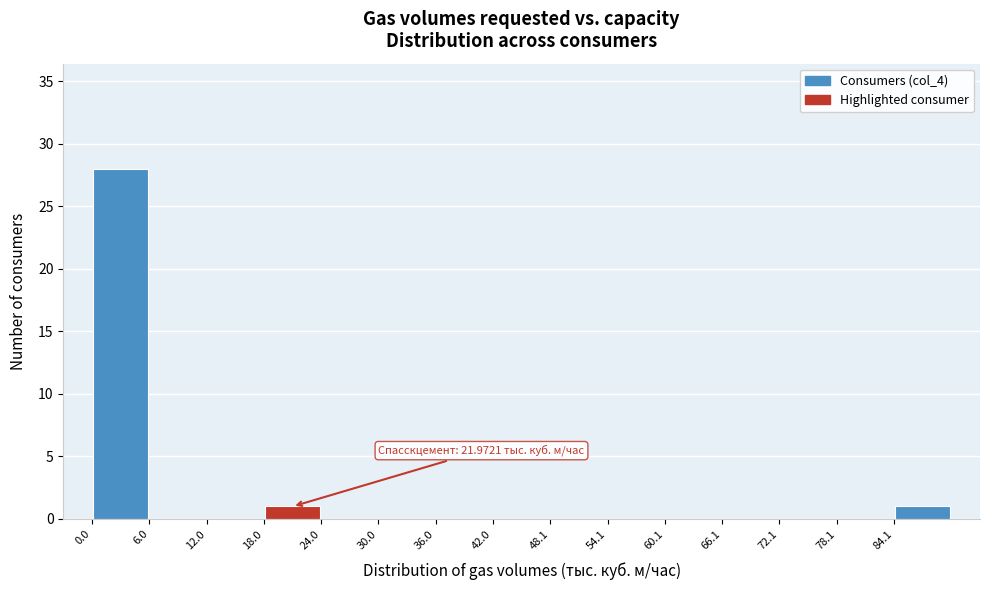

Which range on the x-axis has the tallest bar?

0 to 6